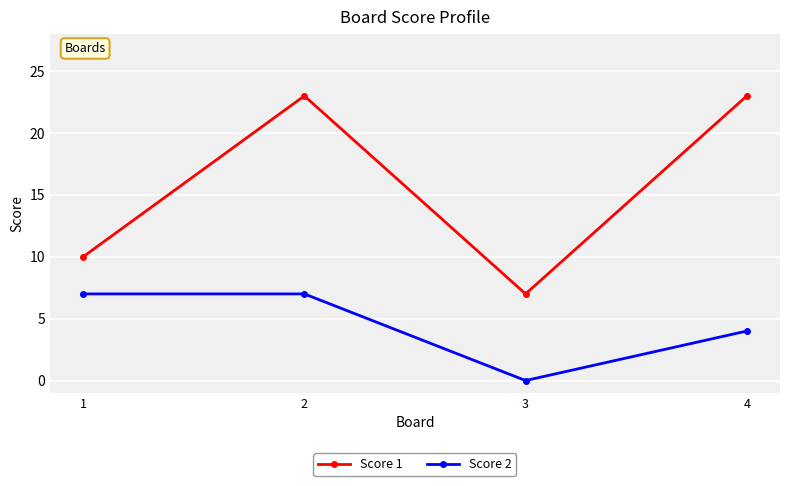

At which category does Score 1 reach its first local valley?

3